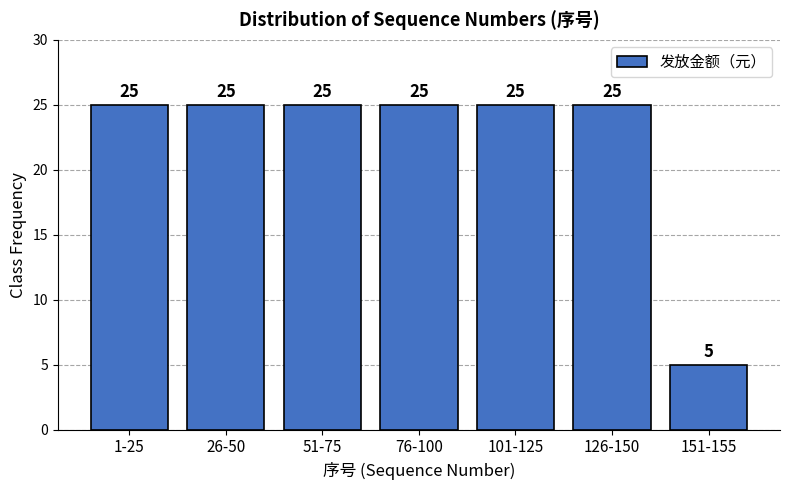

Reading left to right, extract all data points from this chart.

25	25	25	25	25	25	5